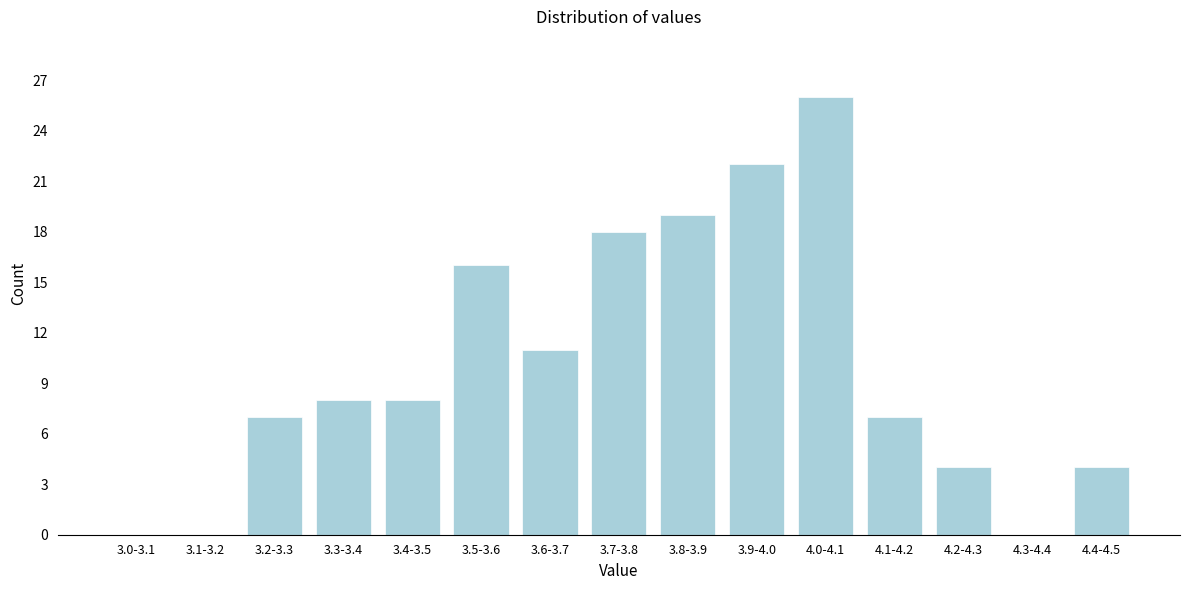

Reading left to right, transcribe all the data shown in this chart.

3.0-3.1=0	3.1-3.2=0	3.2-3.3=7	3.3-3.4=8	3.4-3.5=8	3.5-3.6=16	3.6-3.7=11	3.7-3.8=18	3.8-3.9=19	3.9-4.0=22	4.0-4.1=26	4.1-4.2=7	4.2-4.3=4	4.3-4.4=0	4.4-4.5=4